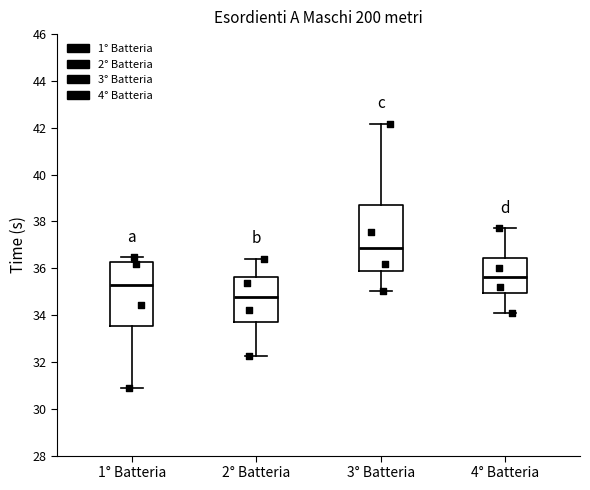

Reading left to right, read every box against the y-axis: the position of its median line, the range the box covers, and the ends of its whiskers. The values are not printed on the chart, so give them approximately, as read against the axis.

1° Batteria: median 35.2, box 33.6 to 36.2, whiskers 30.8 to 36.4
2° Batteria: median 34.8, box 33.8 to 35.6, whiskers 32.2 to 36.4
3° Batteria: median 36.8, box 35.8 to 38.8, whiskers 35.0 to 42.2
4° Batteria: median 35.6, box 35.0 to 36.4, whiskers 34.0 to 37.8